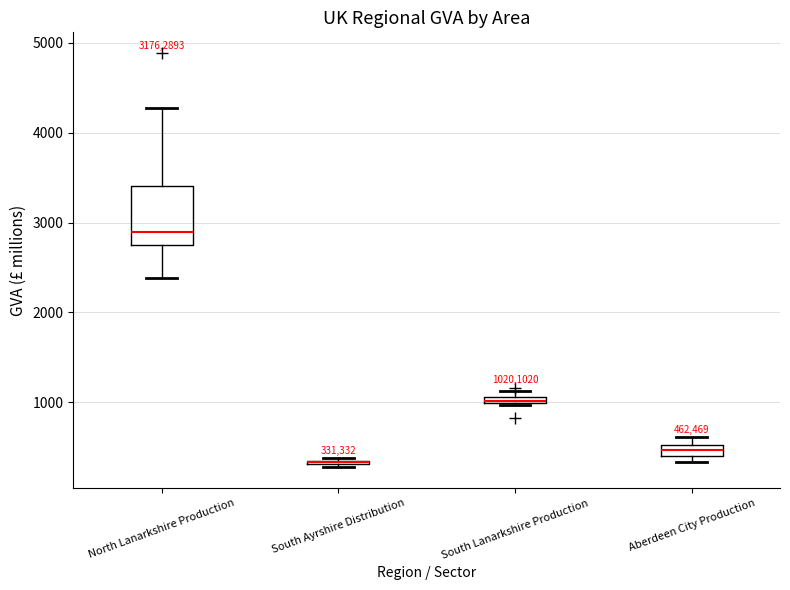

Which box is the tallest, from its lower edge to its upper edge?

North Lanarkshire Production